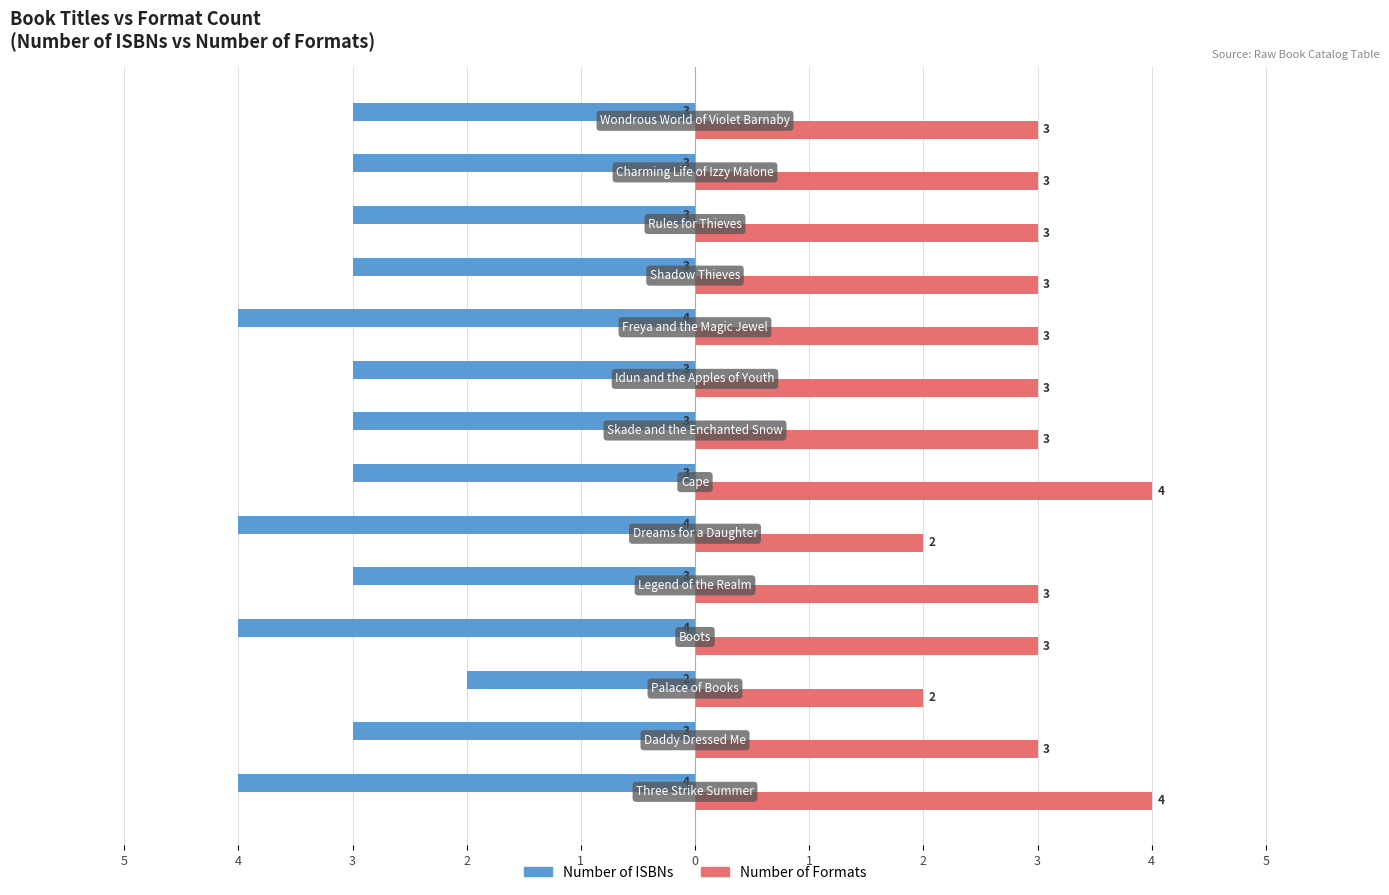

What is the label of the 13th bar from the right?

4